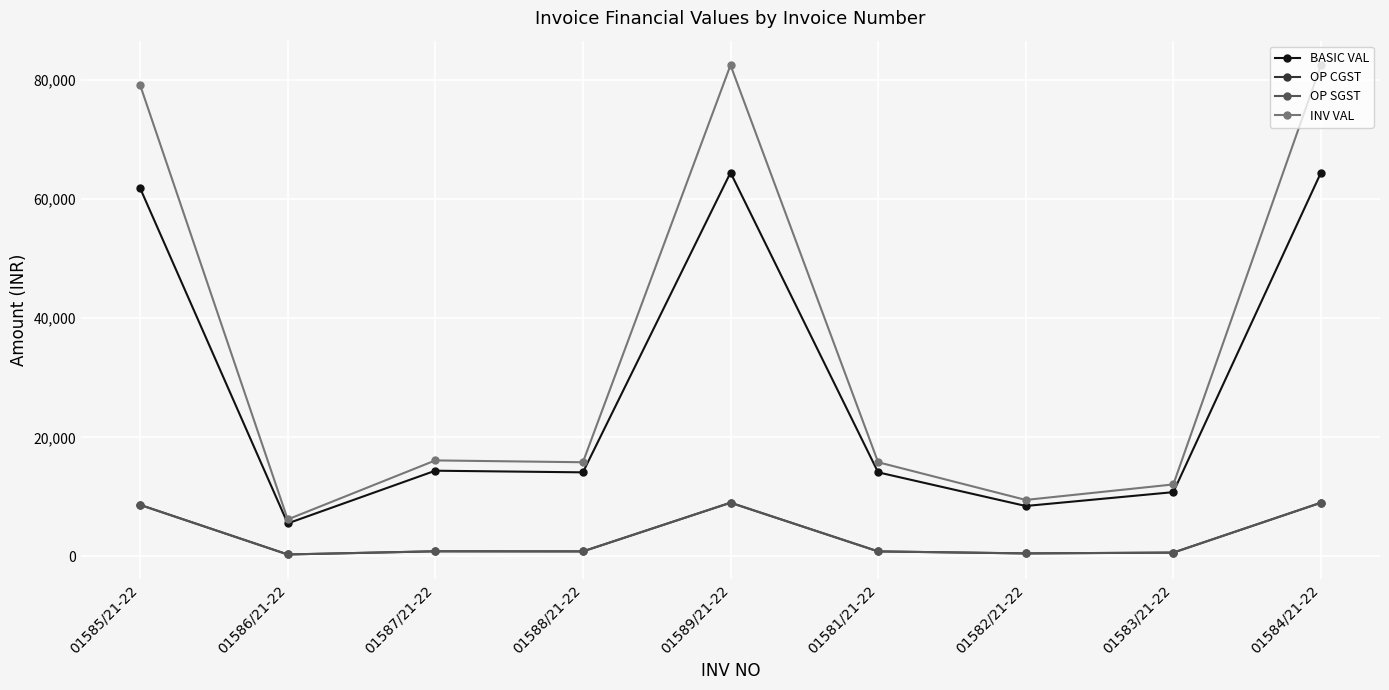

Is the value of OP CGST at 01582/21-22 greater than the value of OP SGST at 01588/21-22?

No